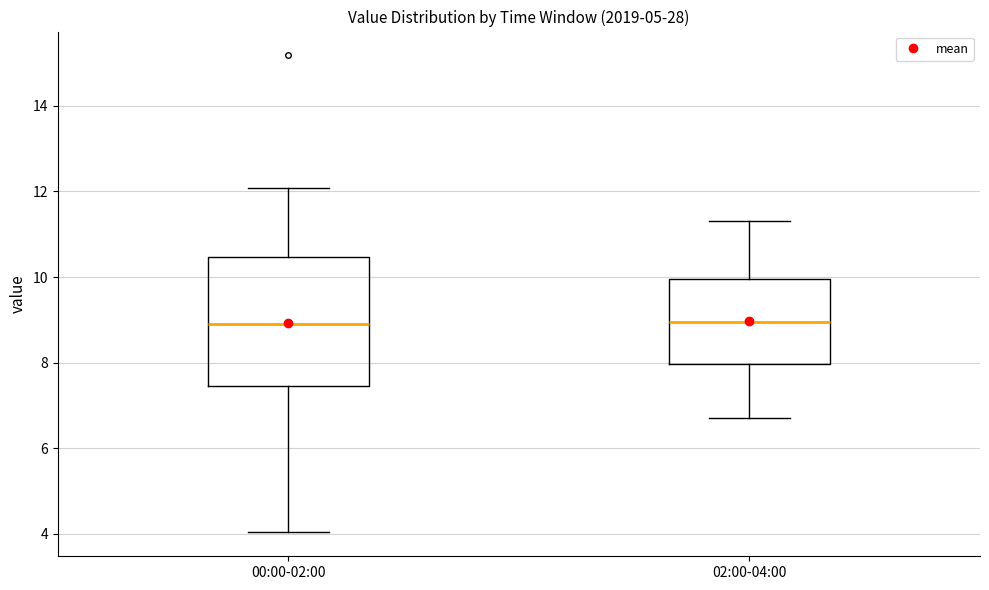

Reading left to right, transcribe this box plot: for each box, give where its median line is, the range the box spans, and where its two whiskers end, as read against the y-axis. The values are not printed on the chart, so give them approximately, as read against the axis.

00:00-02:00: median 9.0, box 7.4 to 10.4, whiskers 4.0 to 12.0
02:00-04:00: median 9.0, box 8.0 to 10.0, whiskers 6.8 to 11.4